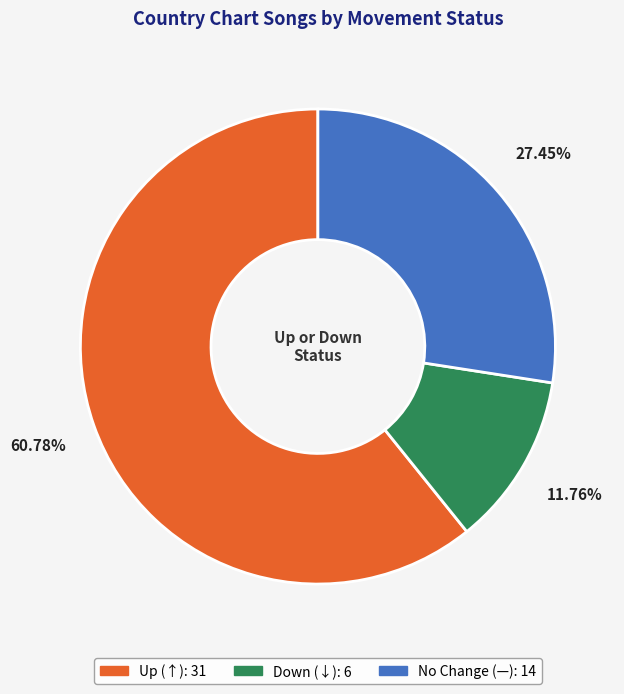

To the nearest percent, what is the average slice percentage?

33%